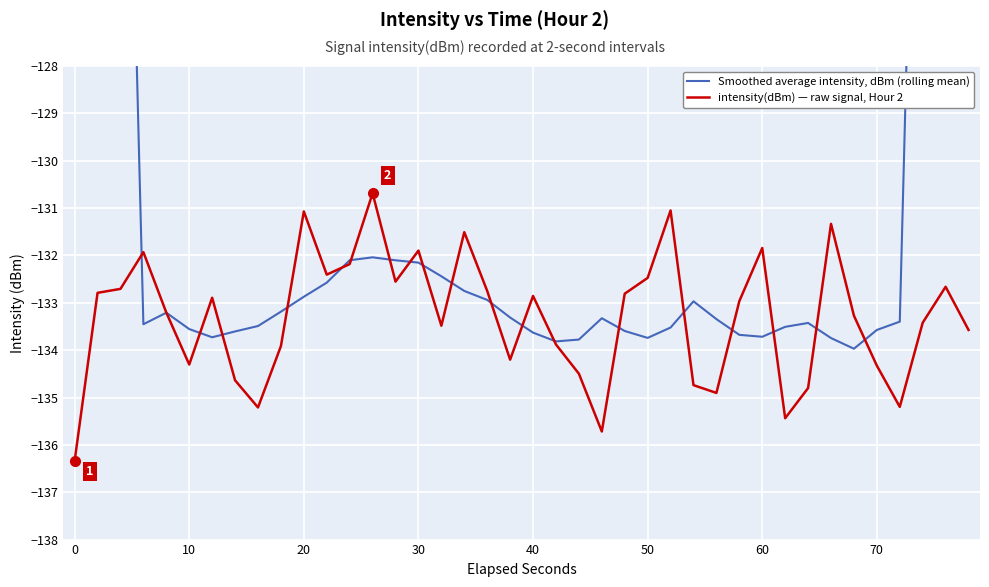

True or false: intensity(dBm) — raw signal, Hour 2 has a value of -82.1 at 20.

False